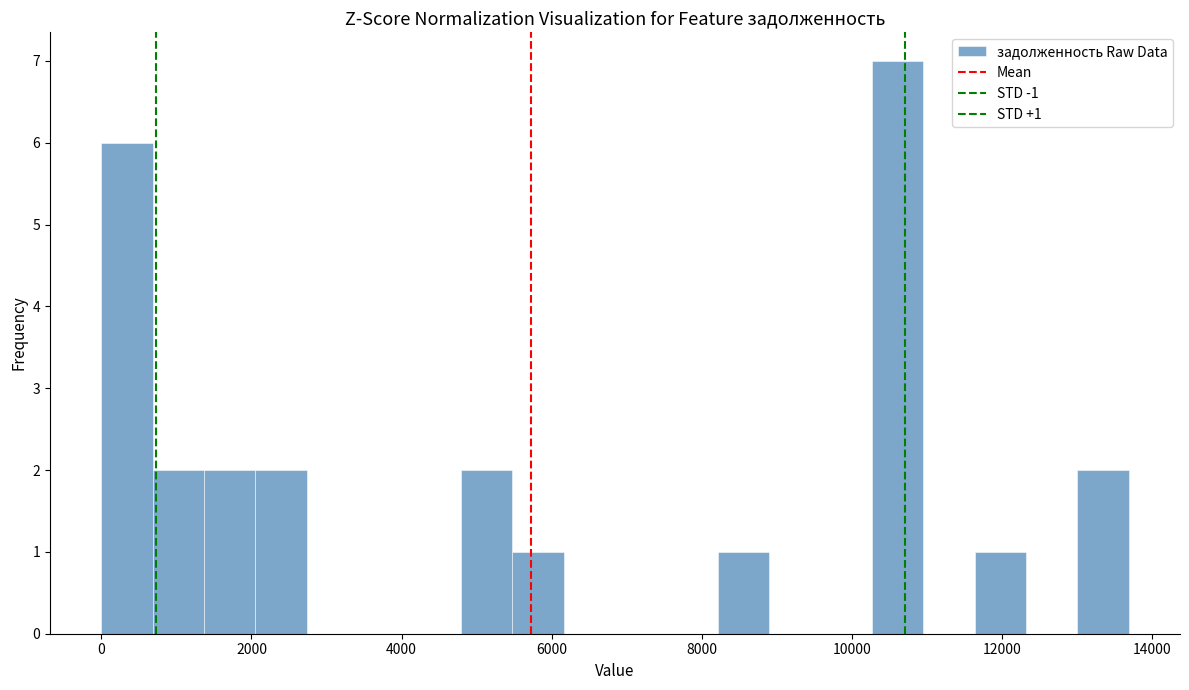

Read against the x-axis, roughly where is the centre of the tallest bar?

10600